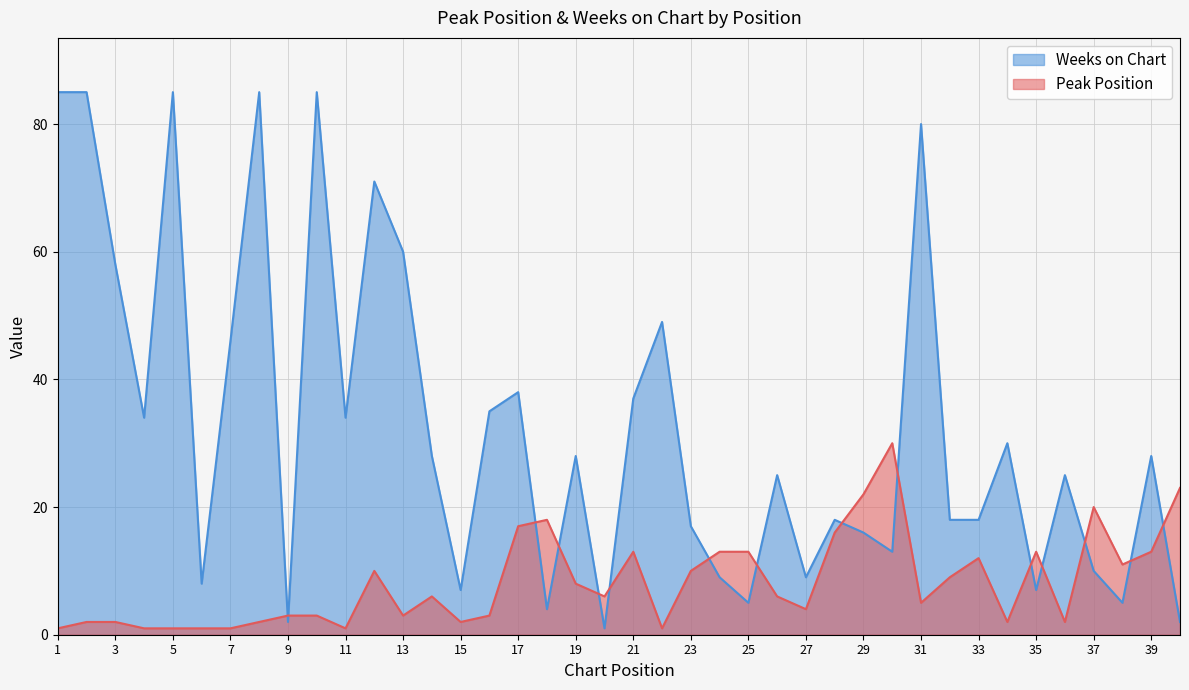

At which category does Peak Position reach its first local peak?

12